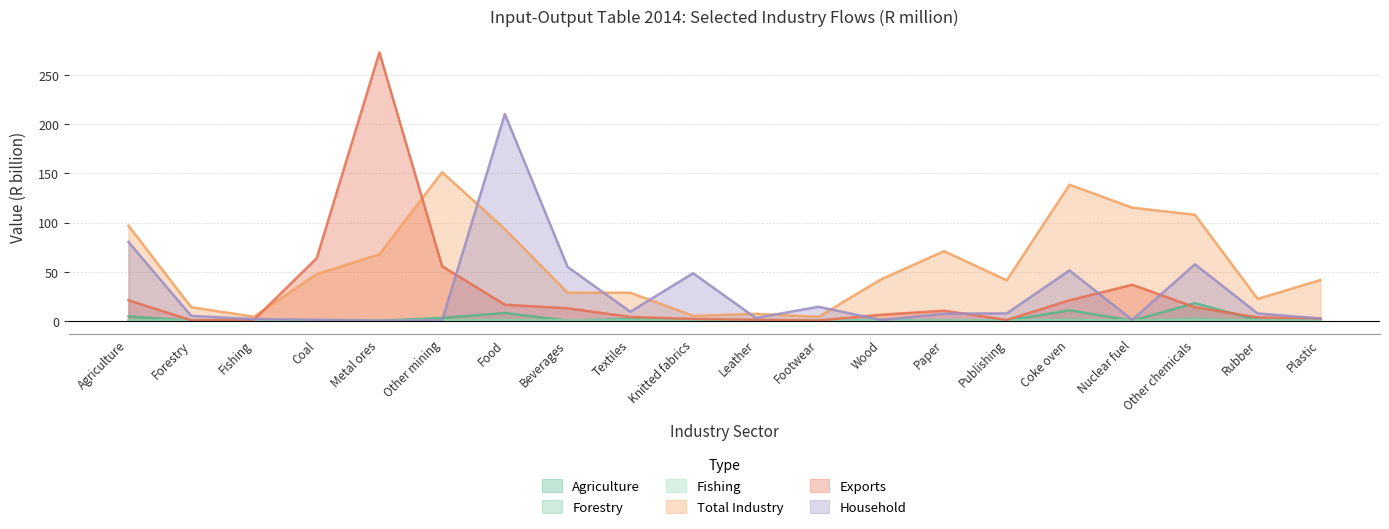

Rank the series by their maximum value, from lowest to highest.

Fishing, Forestry, Agriculture, Total Industry, Household, Exports